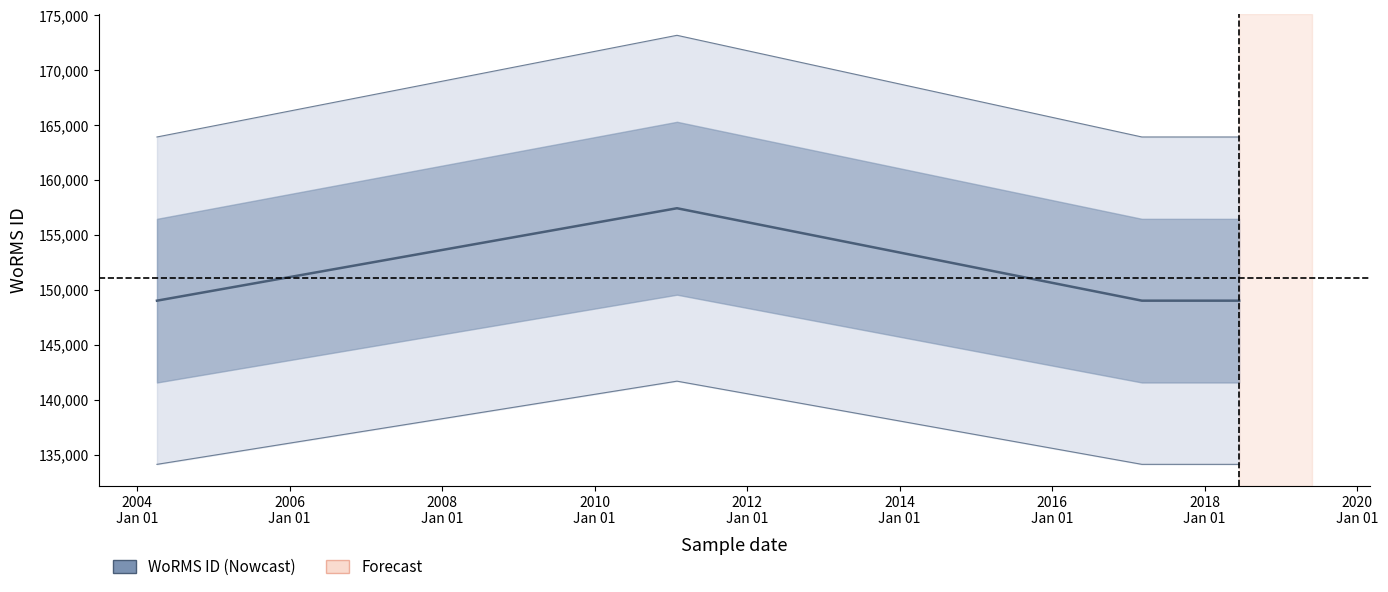

Is it true that the value at 2006
Jan 01 is 207466?

False